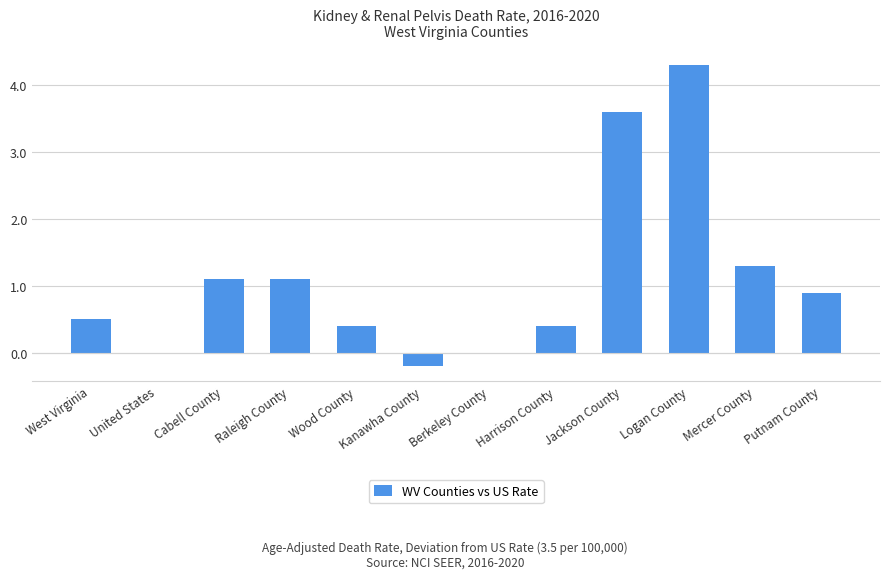

The value at Berkeley County is -3.0. True or false?

False